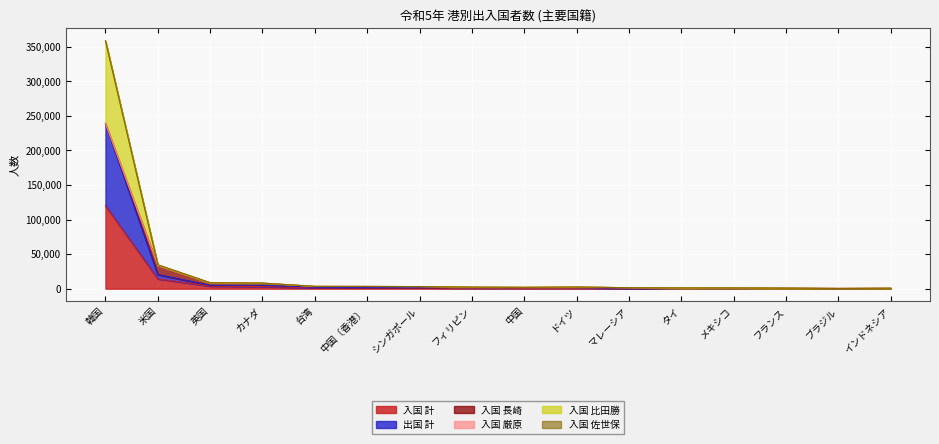

What is the label of the 14th point from the right?

英国